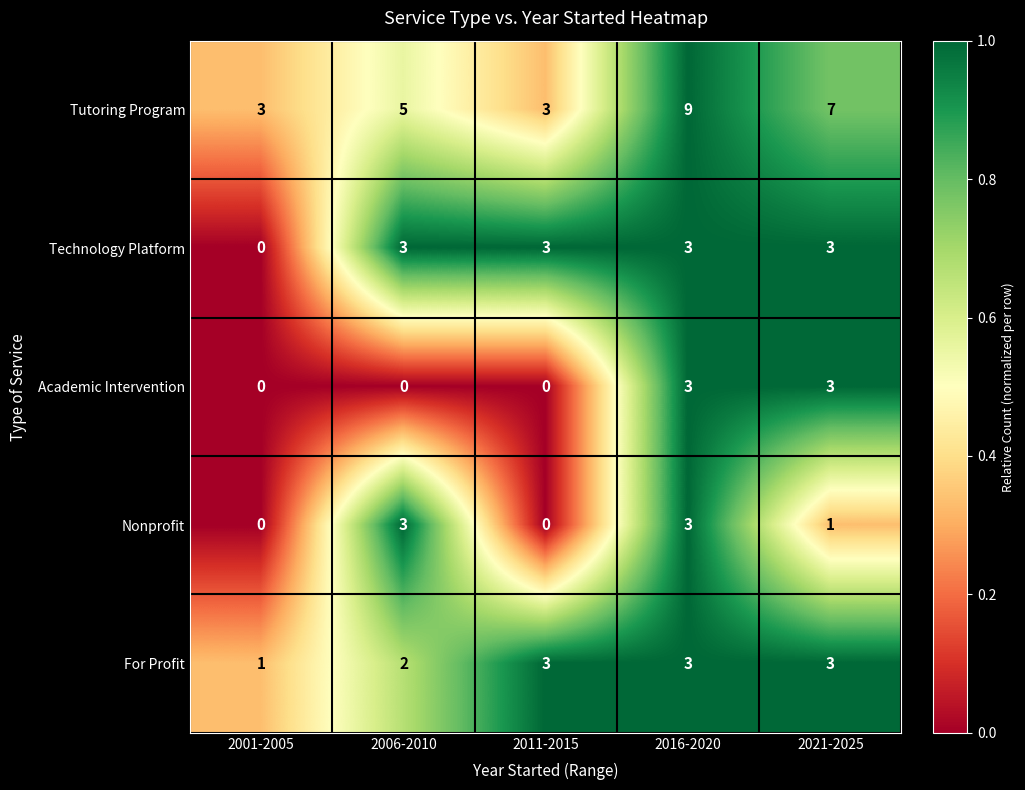

What is the difference between the second highest and second lowest values in the Nonprofit series?

3